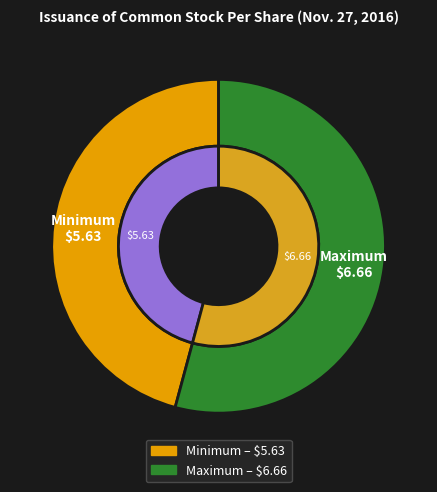

Is it true that Maximum is 67% of the pie?

False